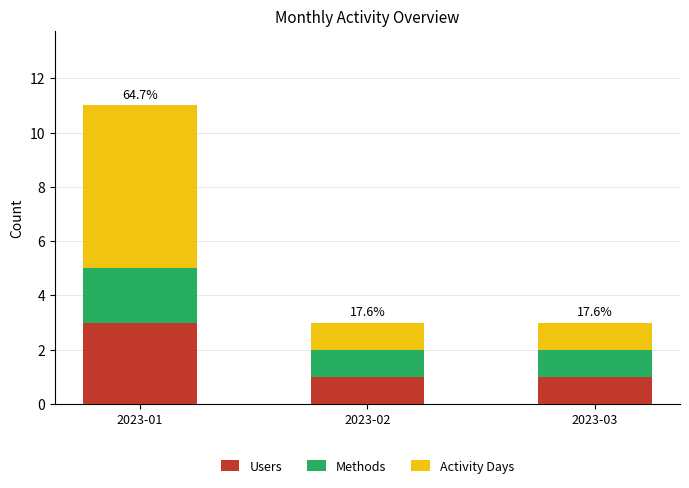

Reading left to right, transcribe the values for Users.

3	1	1